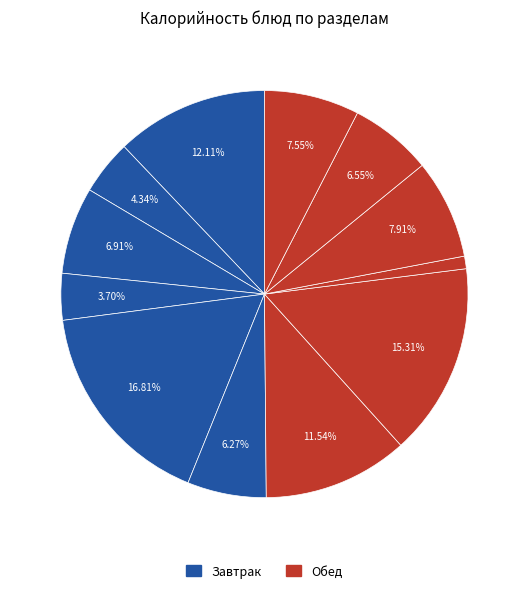

Is there any slice that represents more than half of the pie?

No